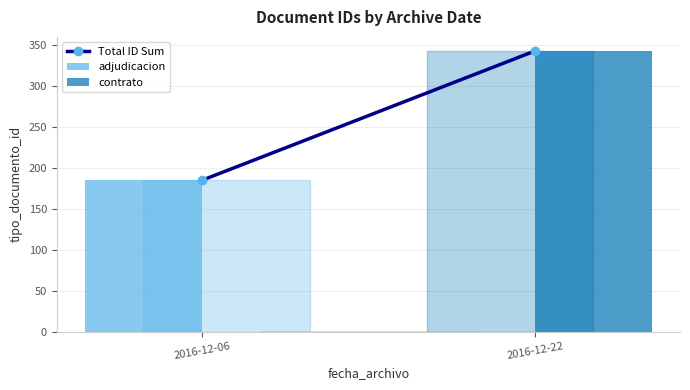

The value of adjudicacion at 2016-12-22 is 101. True or false?

False